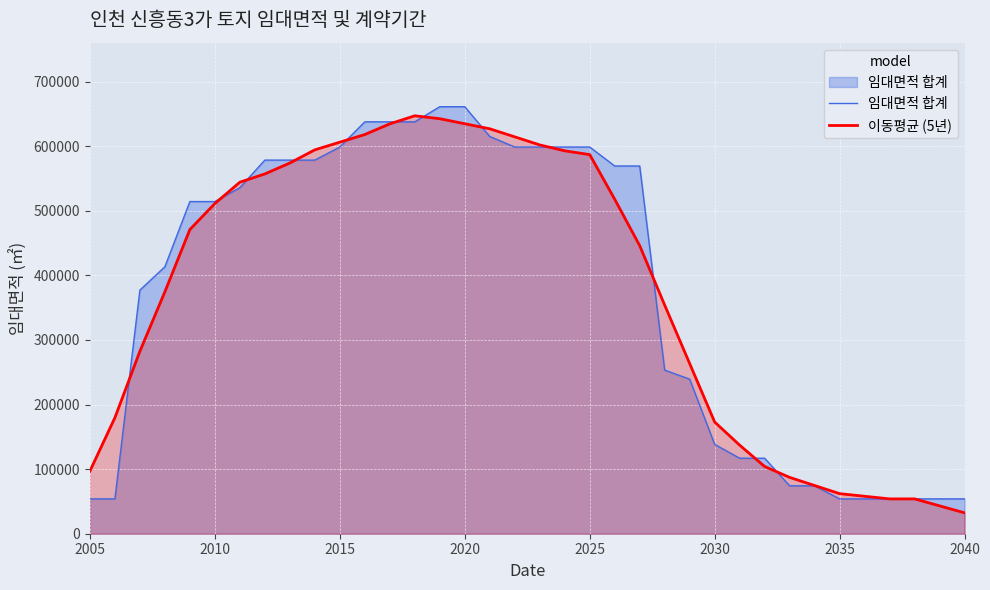

How many values in the 이동평균 (5년) series exceed 470994?

18